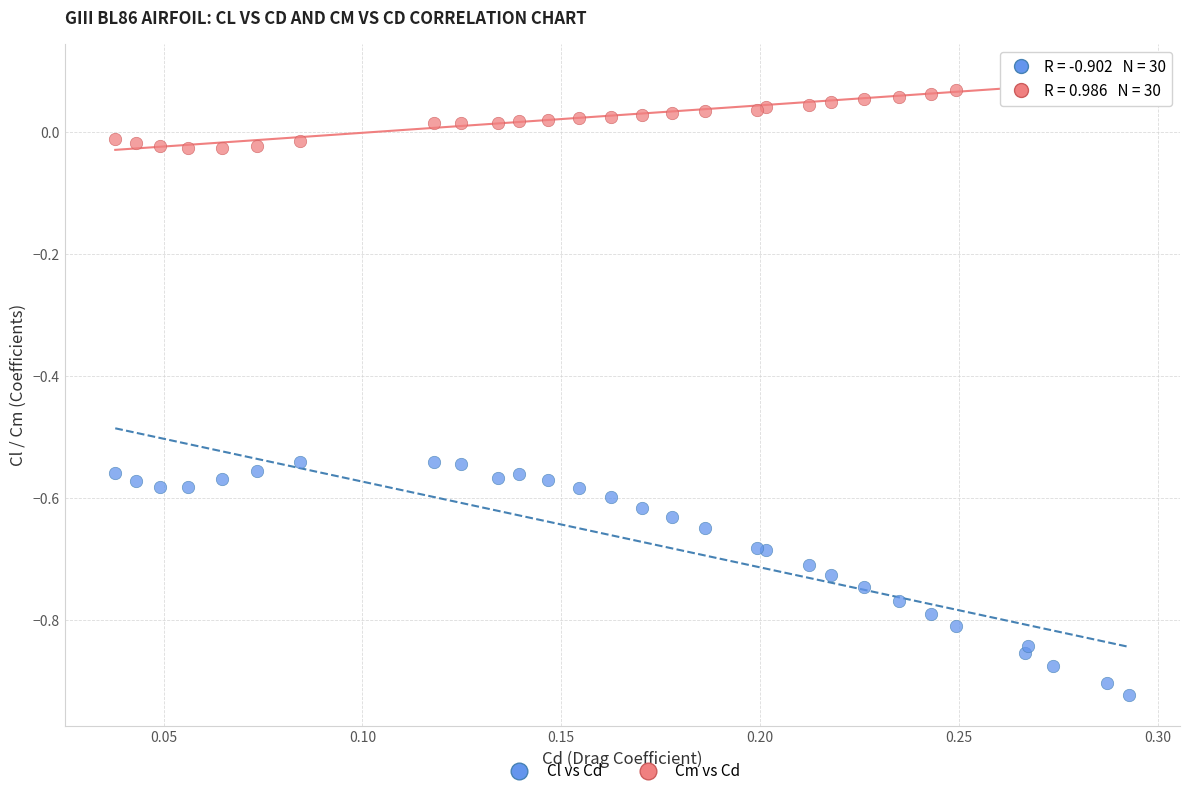

What is the X range (max minus min) for the scatter plot?

0.3